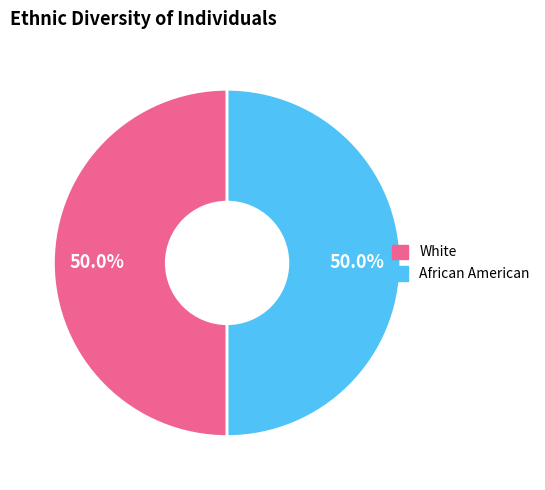

Which slice is the largest?

2